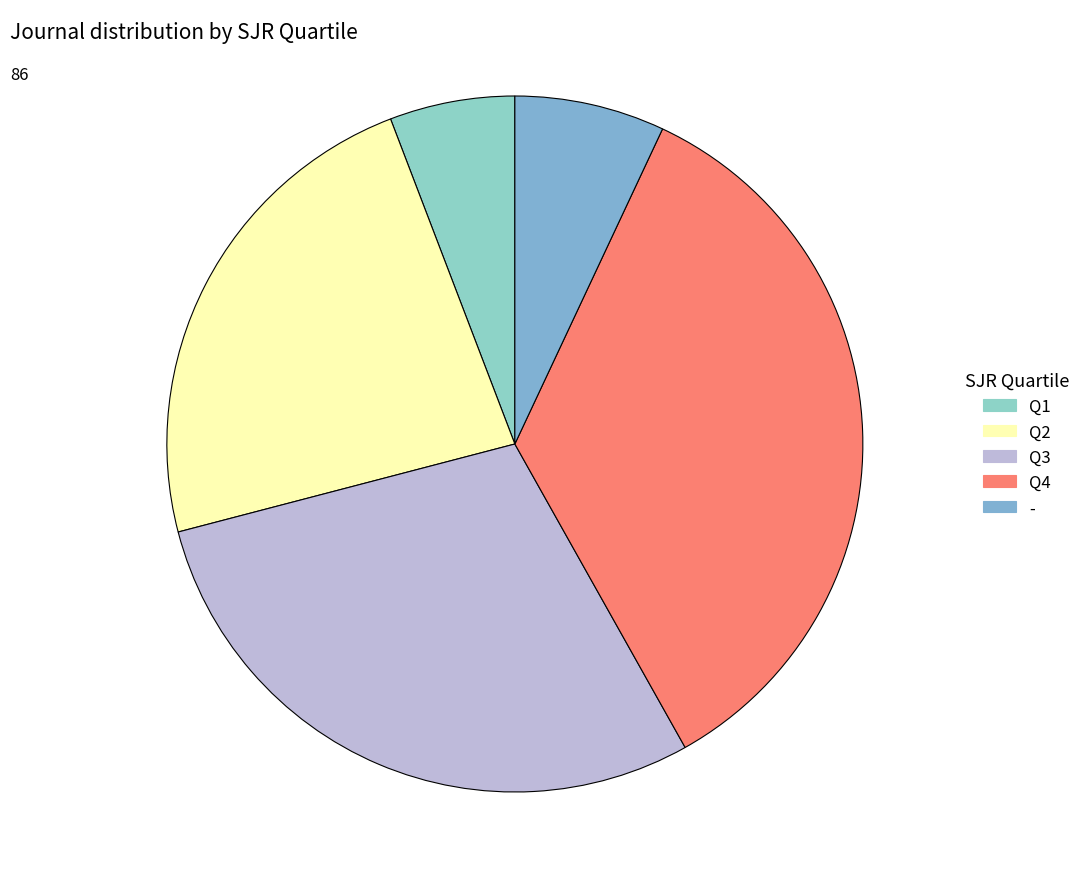

Between Q2 and Q3, which is larger?

Q3